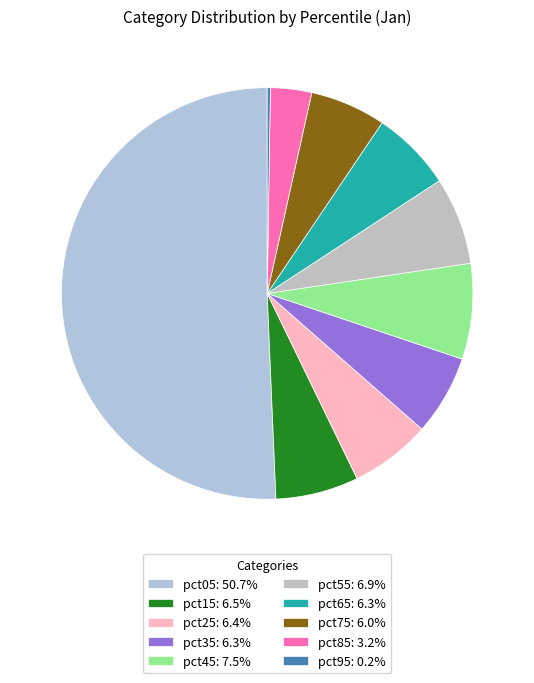

Do pct25 and pct55 together represent more than half of the pie?

No